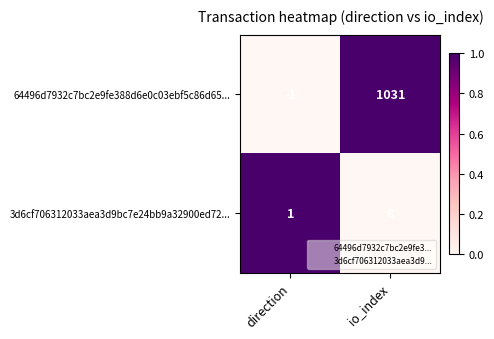

Where is 64496d7932c7bc2e9fe388d6e0c03ebf5c86d65... nearest to the value 515?

direction